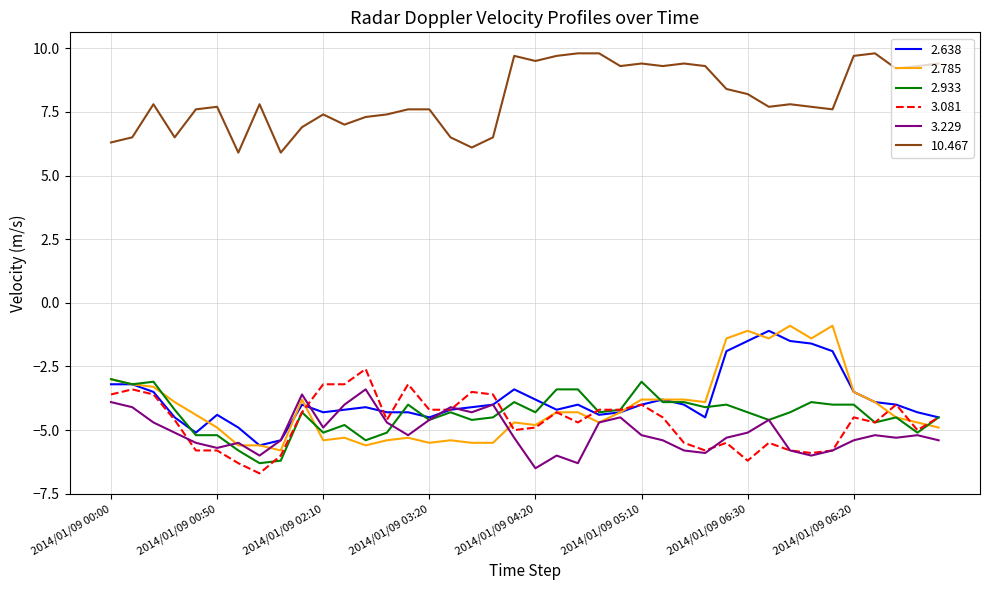

True or false: 10.467 and 2.933 intersect in this chart.

False